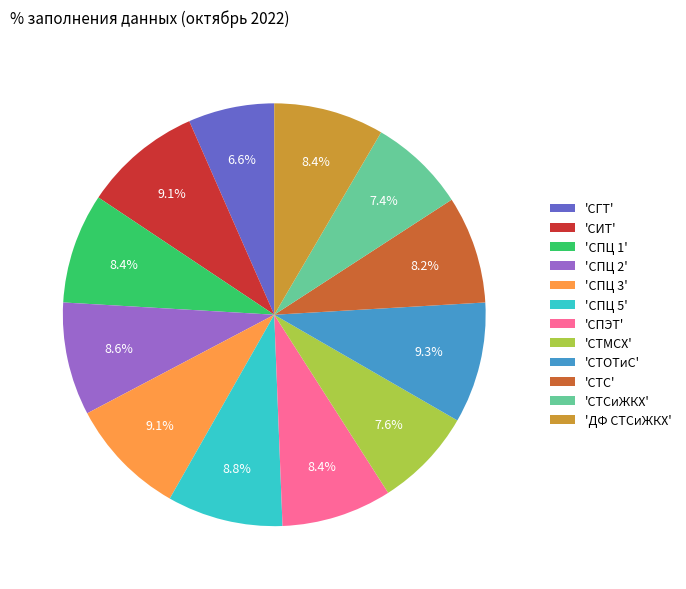

Which category has the smallest portion of the pie?

'СГТ'